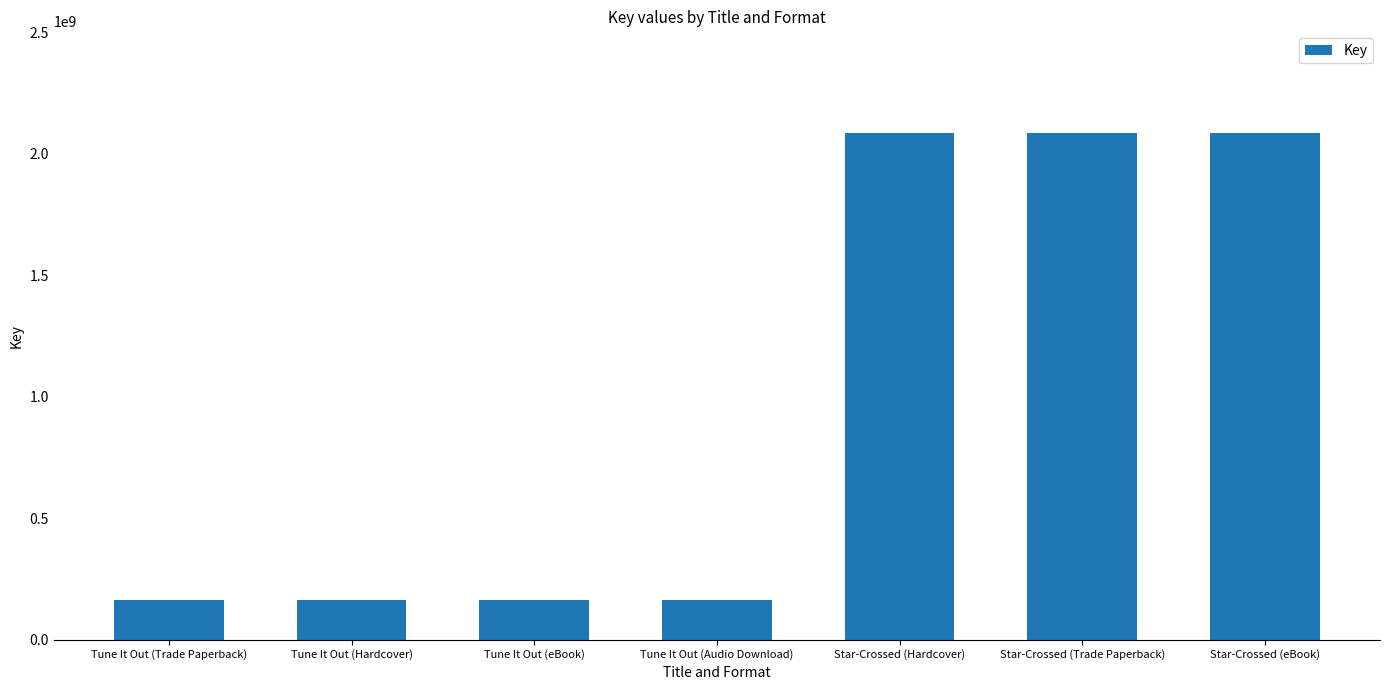

What is the minimum value shown in the chart?

163442704